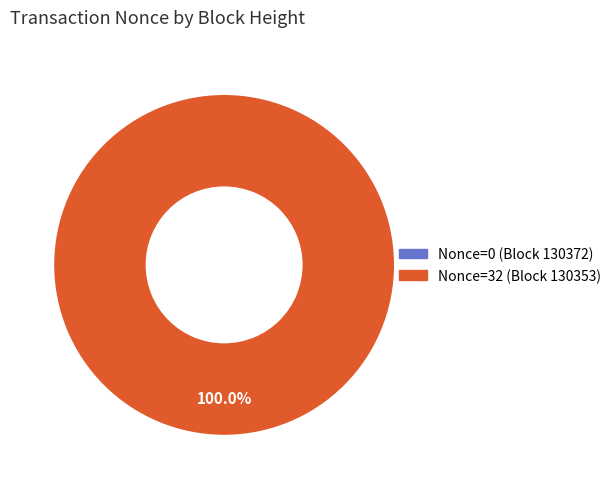

Is 130353 the majority of the pie?

Yes